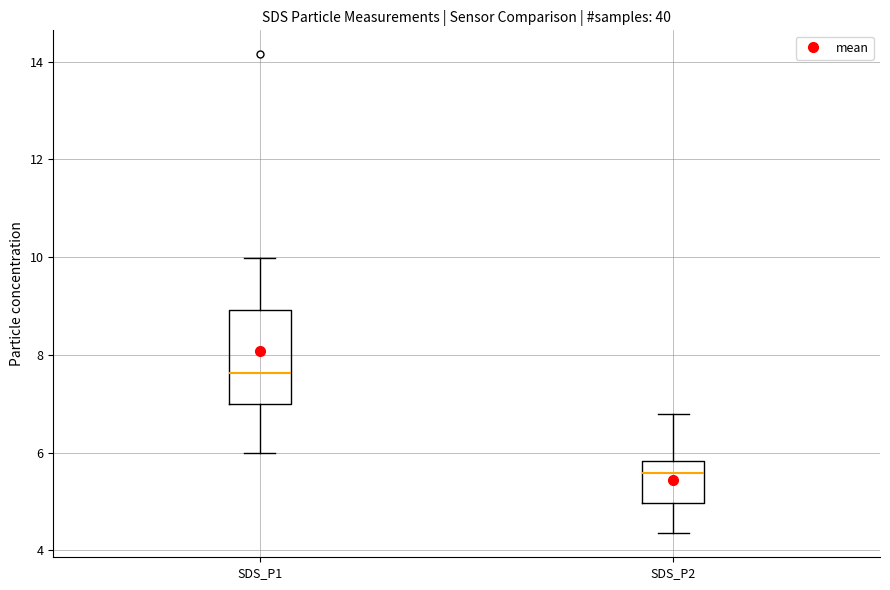

Comparing the boxes themselves (not the whiskers), which one is the tallest?

SDS_P1